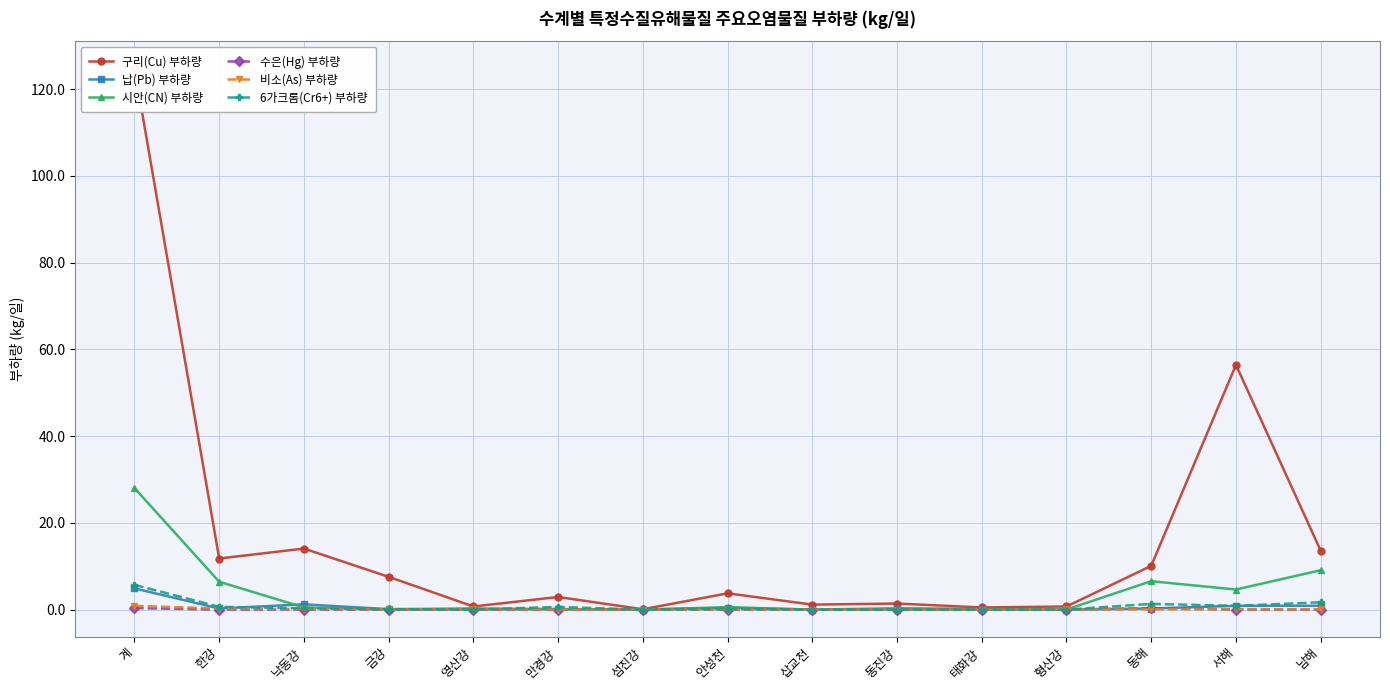

What is the difference between the maximum and minimum values in the 시안(CN) 부하량 series?

28.0